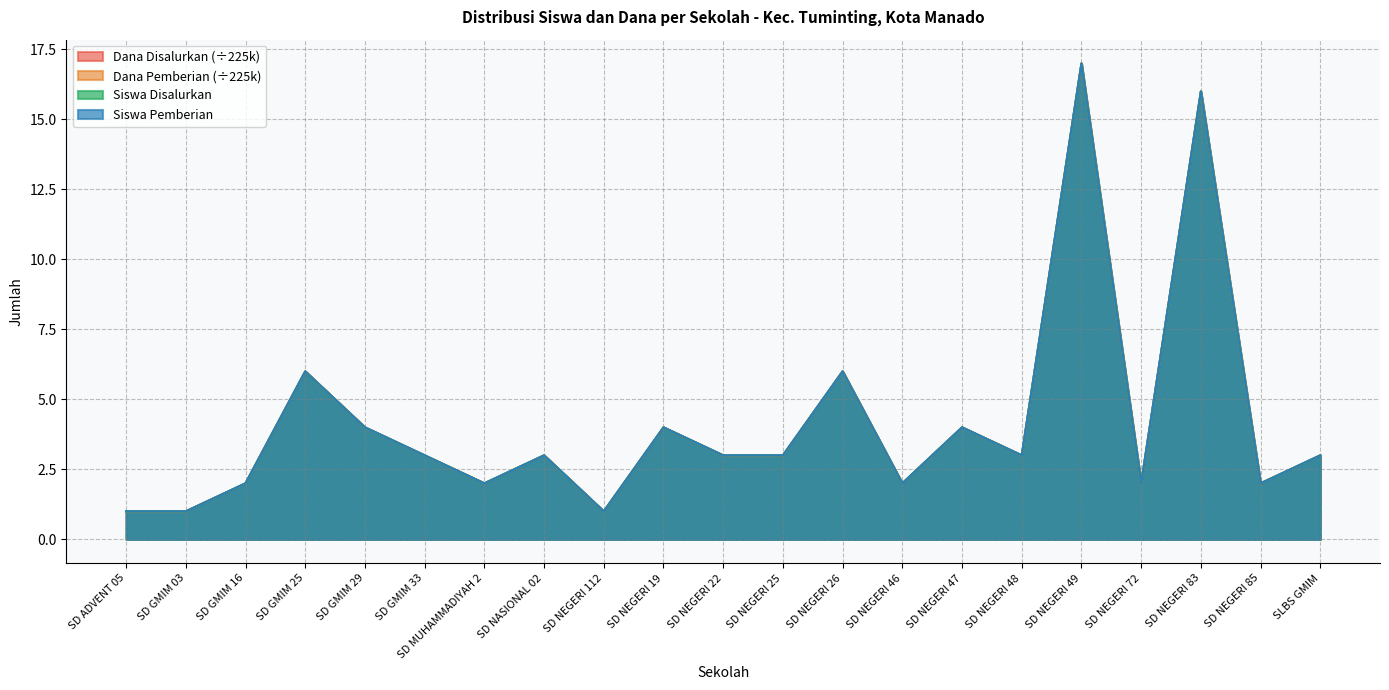

Reading right to left, what are all the values shown in this chart?

Siswa Disalurkan: 3	2	16	2	17	3	4	2	6	3	3	4	1	3	2	3	4	6	2	1	1
Siswa Pemberian: 3	2	16	2	17	3	4	2	6	3	3	4	1	3	2	3	4	6	2	1	1
Dana Disalurkan: 3	2	16	2	17	3	4	2	6	3	3	4	1	3	2	3	4	6	2	1	1
Dana Pemberian: 3	2	16	2	17	3	4	2	6	3	3	4	1	3	2	3	4	6	2	1	1